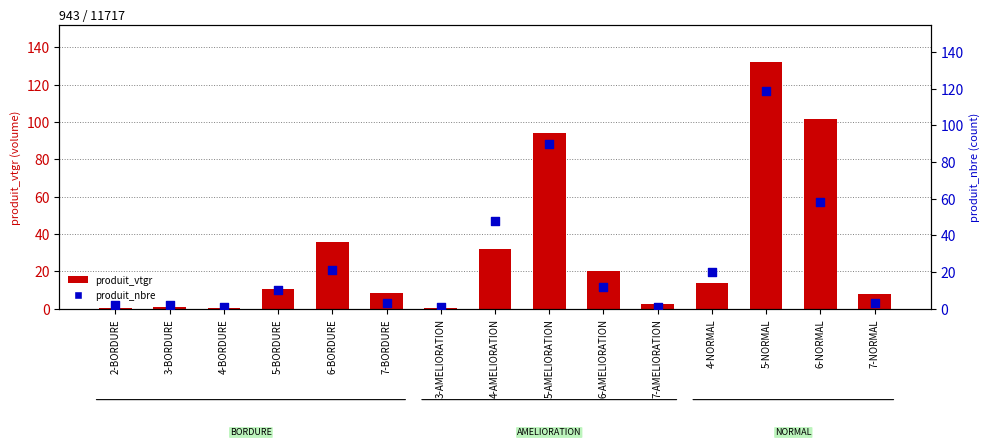

At how many categories does at least one series exceed 73?

3